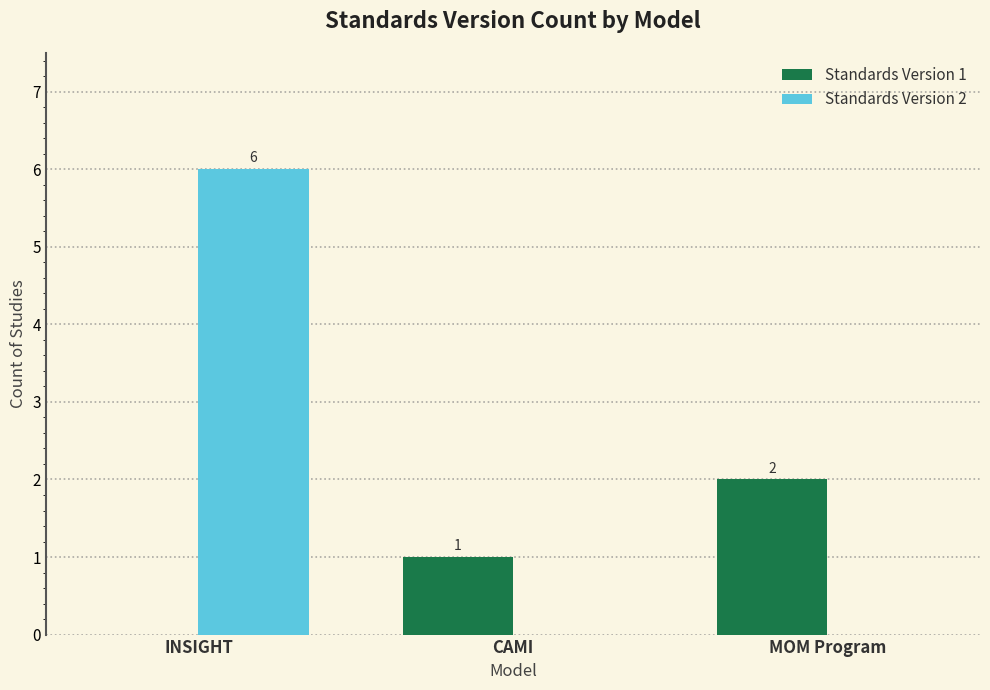

At which label does Standards Version 1 reach its peak?

MOM Program